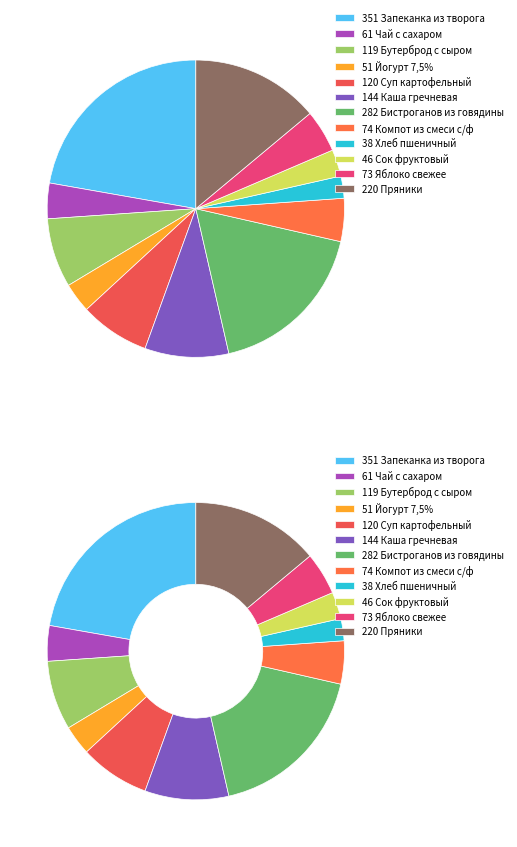

What portion of the pie excludes Йогурт 7,5%?

96.8%